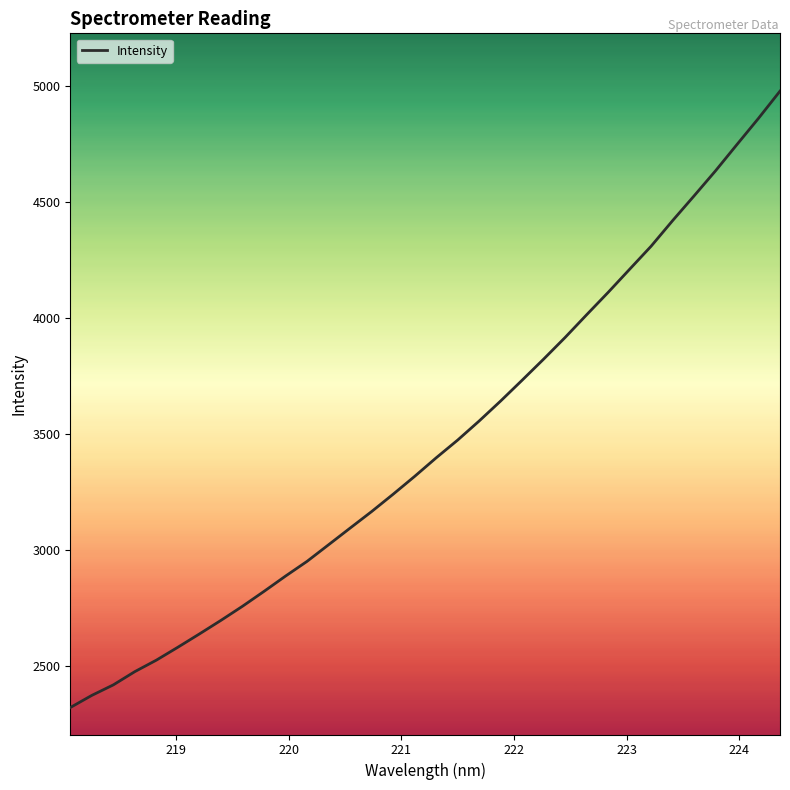

What is the difference between the maximum and minimum values?

2656.1